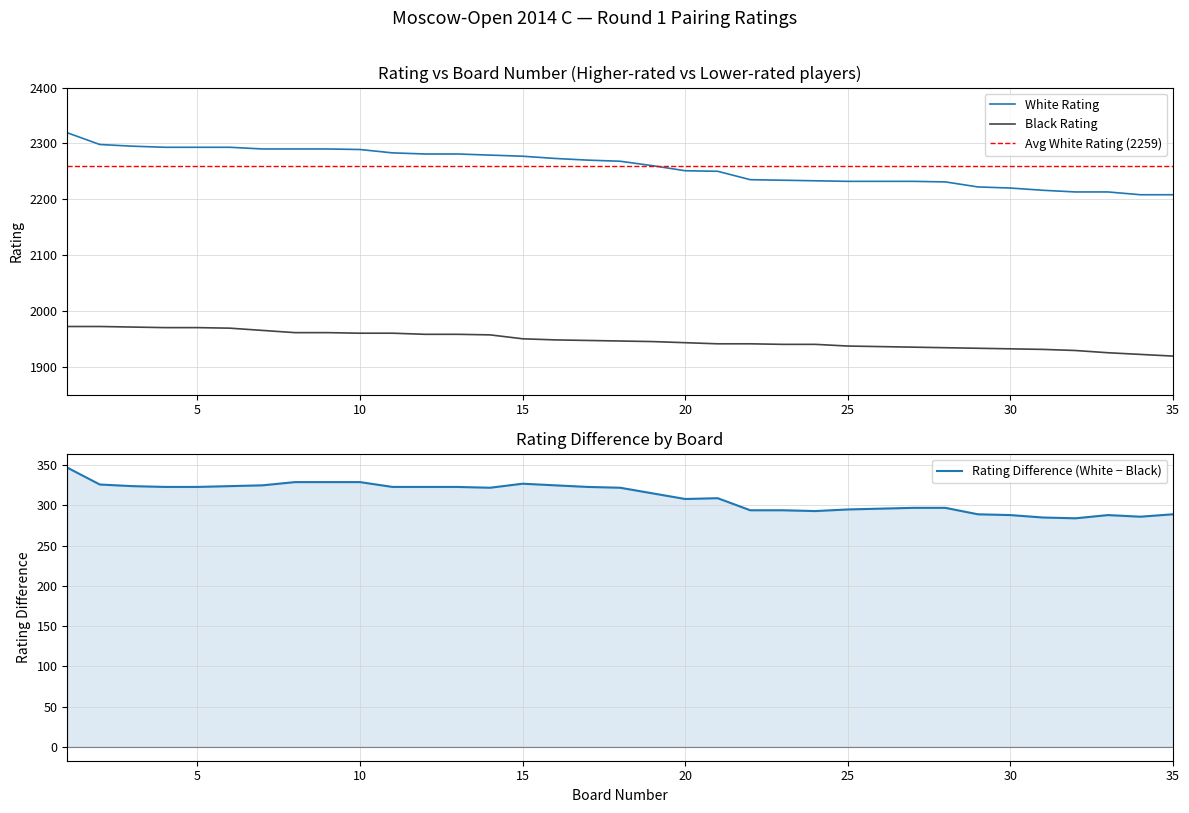

Which label corresponds to the largest value in the chart?

1